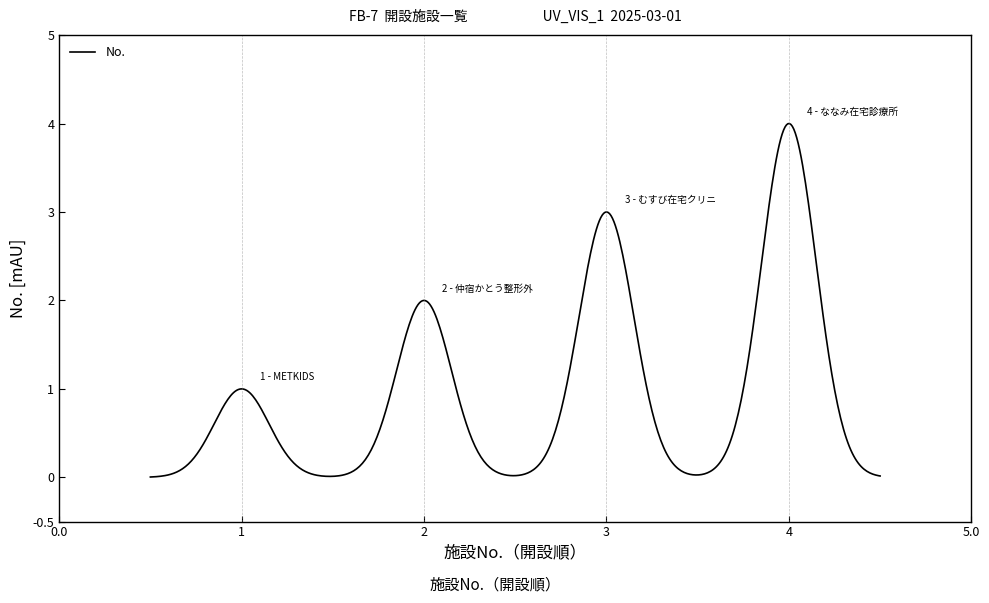

What is the greatest value displayed?

4.0